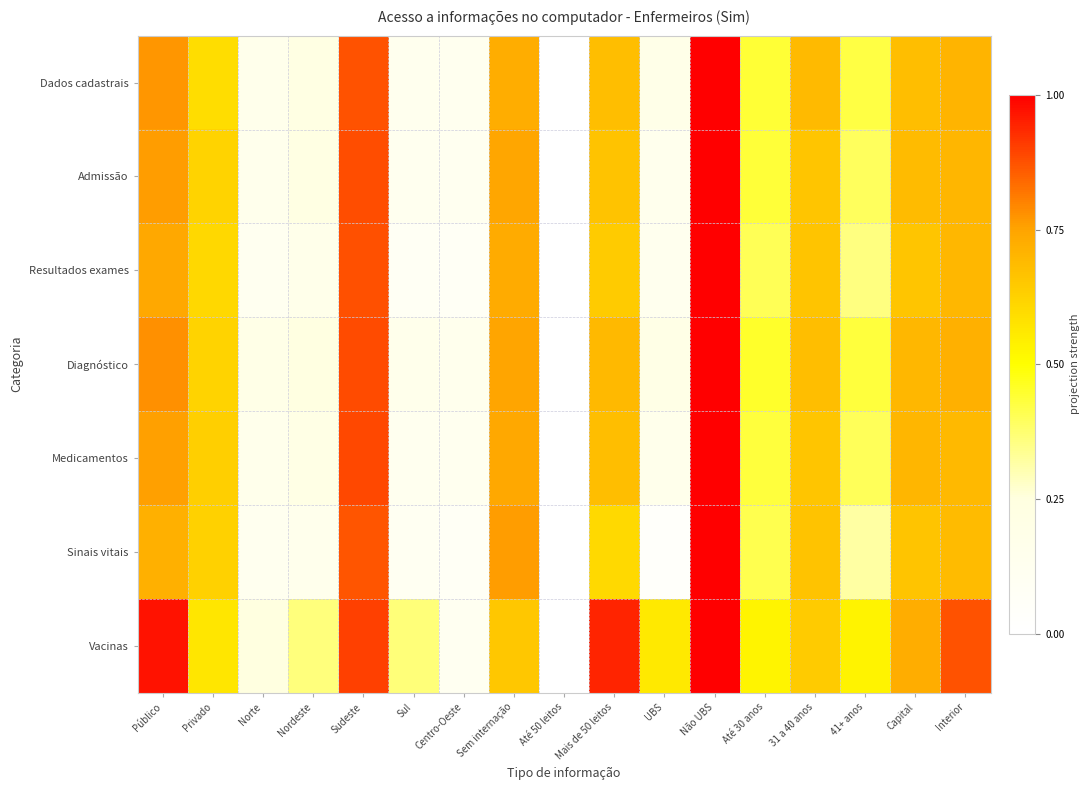

Which series has the largest range (max minus min)?

Dados cadastrais